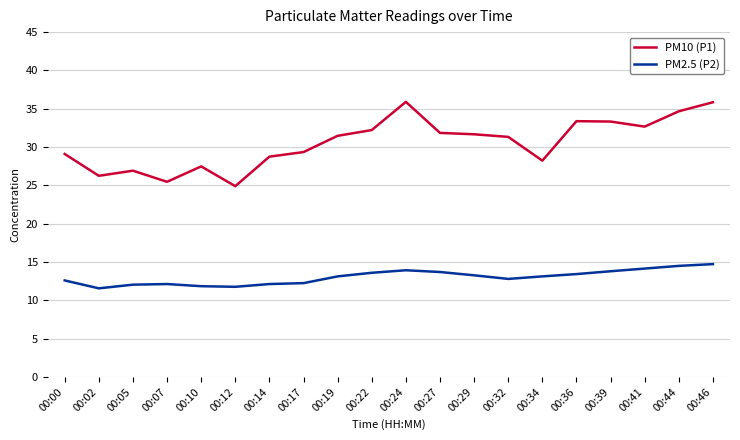

List the series in order of their peak value, lowest first.

PM2.5 (P2), PM10 (P1)